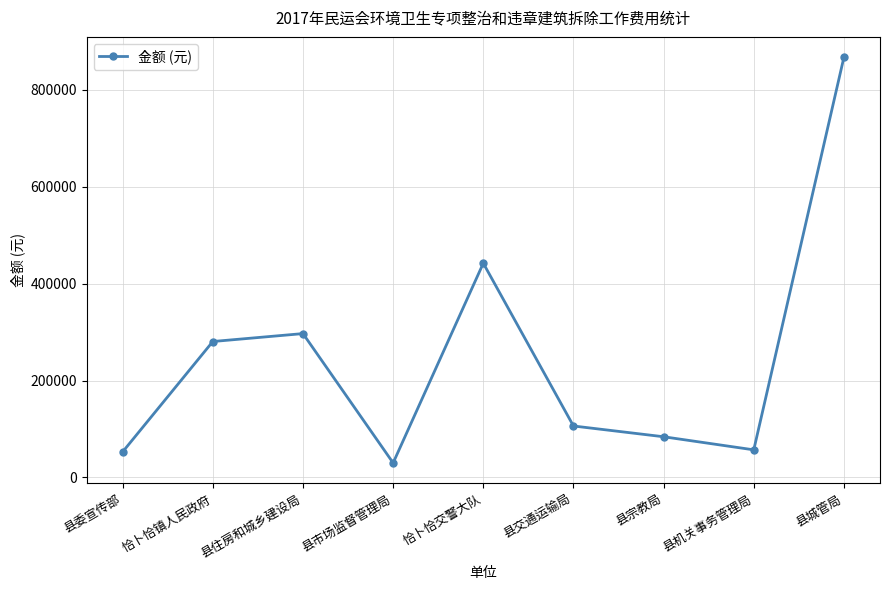

Which label corresponds to the largest value in the chart?

县城管局